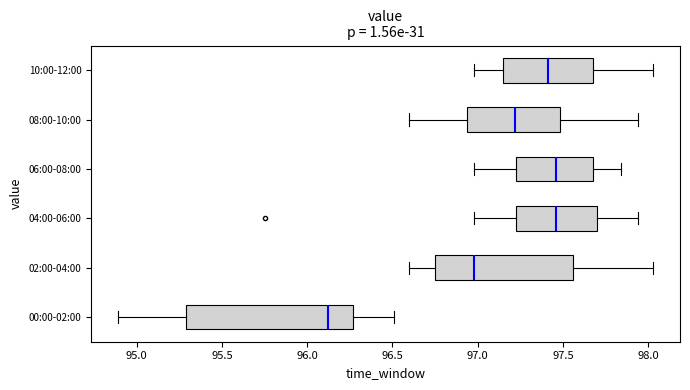

Reading bottom to top, transcribe this box plot: for each box, give where its median line is, the range the box spans, and where its two whiskers end, as read against the x-axis. The values are not printed on the chart, so give them approximately, as read against the axis.

00:00-02:00: median 96.10, box 95.30 to 96.25, whiskers 94.90 to 96.50
02:00-04:00: median 97.00, box 96.75 to 97.55, whiskers 96.60 to 98.05
04:00-06:00: median 97.45, box 97.20 to 97.70, whiskers 97.00 to 97.95
06:00-08:00: median 97.45, box 97.20 to 97.70, whiskers 97.00 to 97.85
08:00-10:00: median 97.20, box 96.95 to 97.50, whiskers 96.60 to 97.95
10:00-12:00: median 97.40, box 97.15 to 97.70, whiskers 97.00 to 98.05